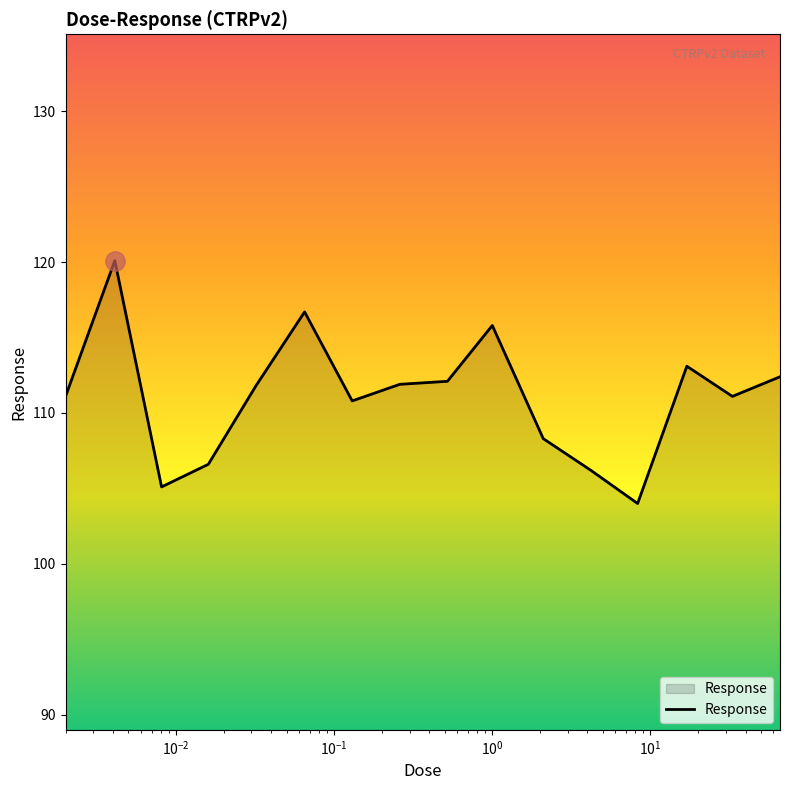

True or false: the data has more than 1 interior local peaks.

True